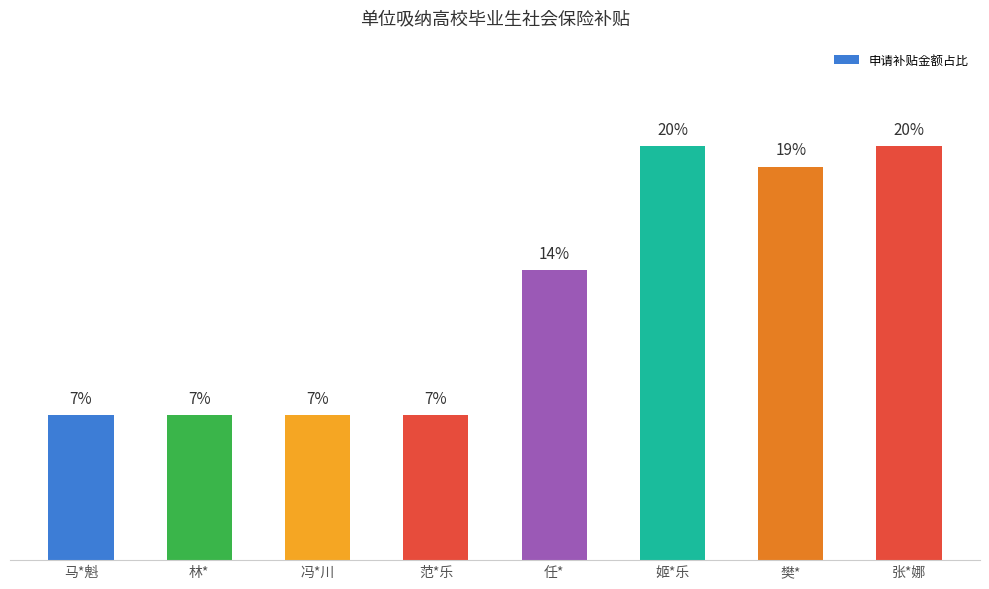

What is the label of the 4th bar from the left?

范*乐